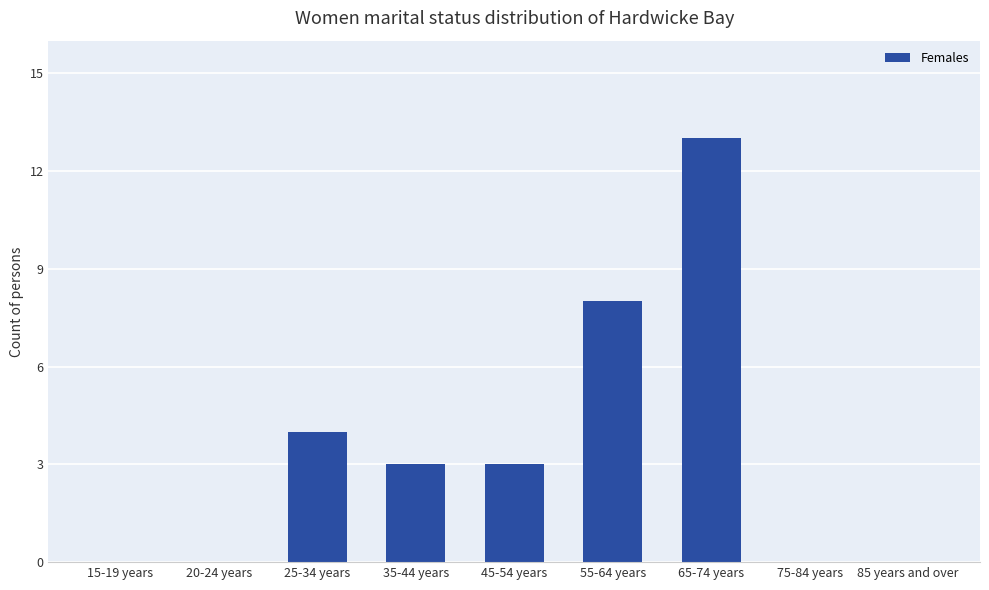

Reading left to right, what are all the values shown in this chart?

0	0	4	3	3	8	13	0	0